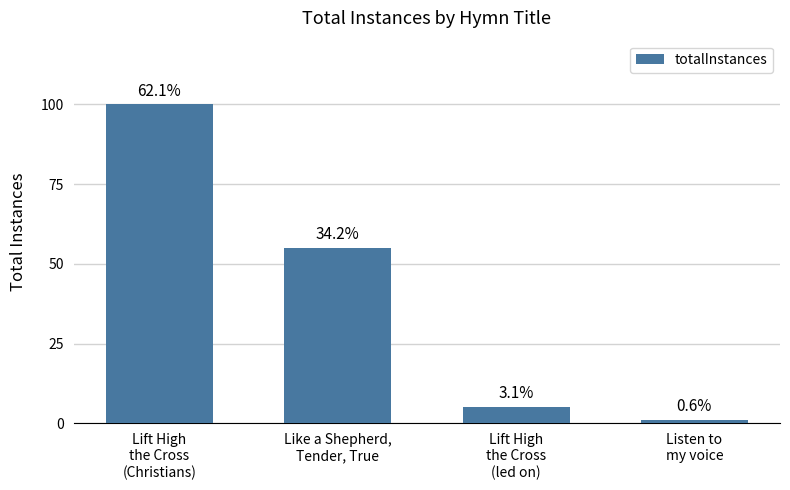

What is the change in value from Like a Shepherd,
Tender, True to Lift High
the Cross
(led on)?

-50